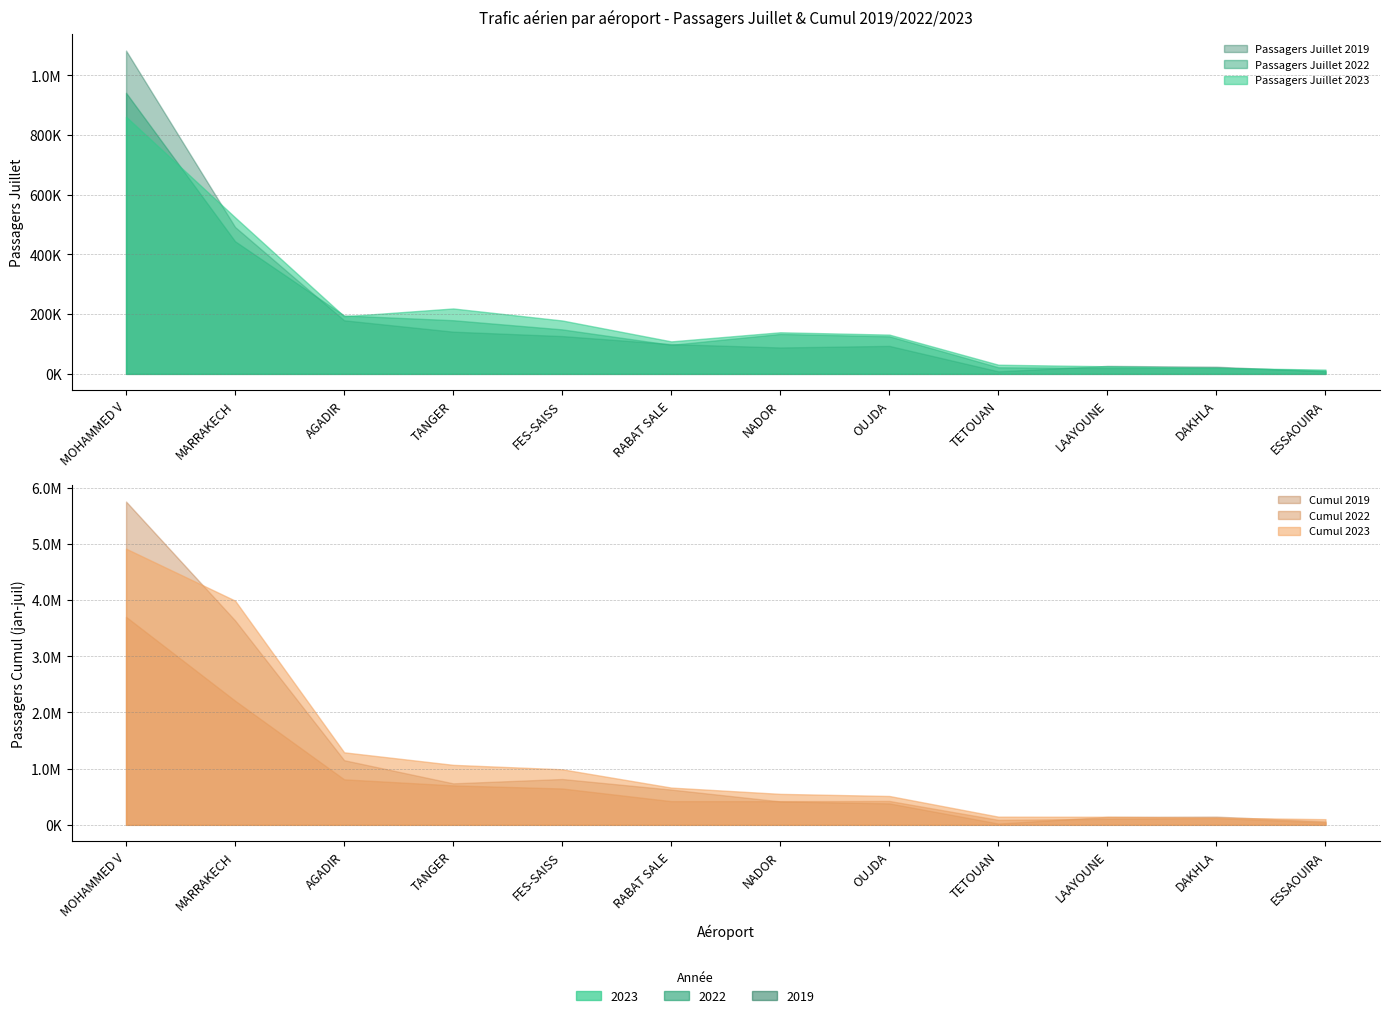

Which label corresponds to the largest value in the chart?

MOHAMMED V